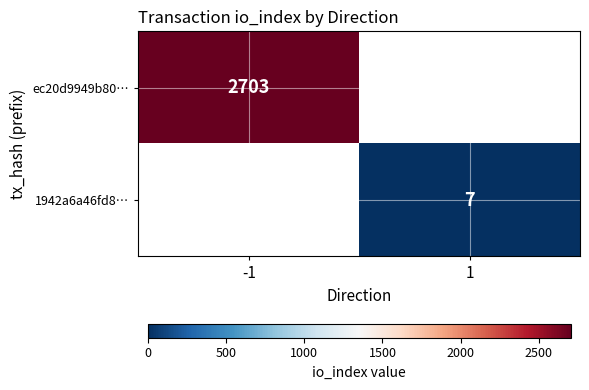

What is the greatest value displayed?

2703.0